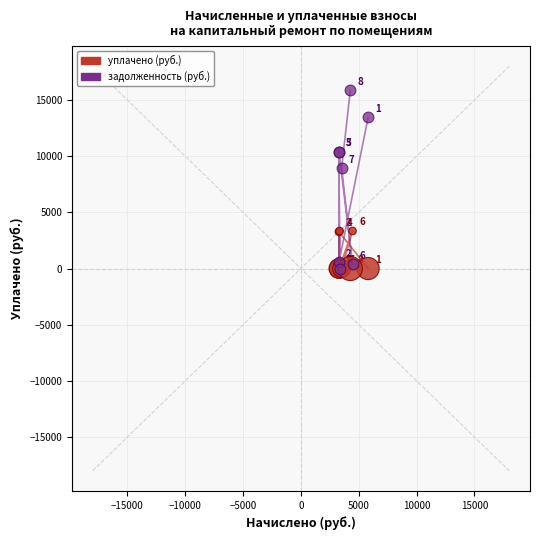

Across all series, what Y value is closest to 7939?

8932.1